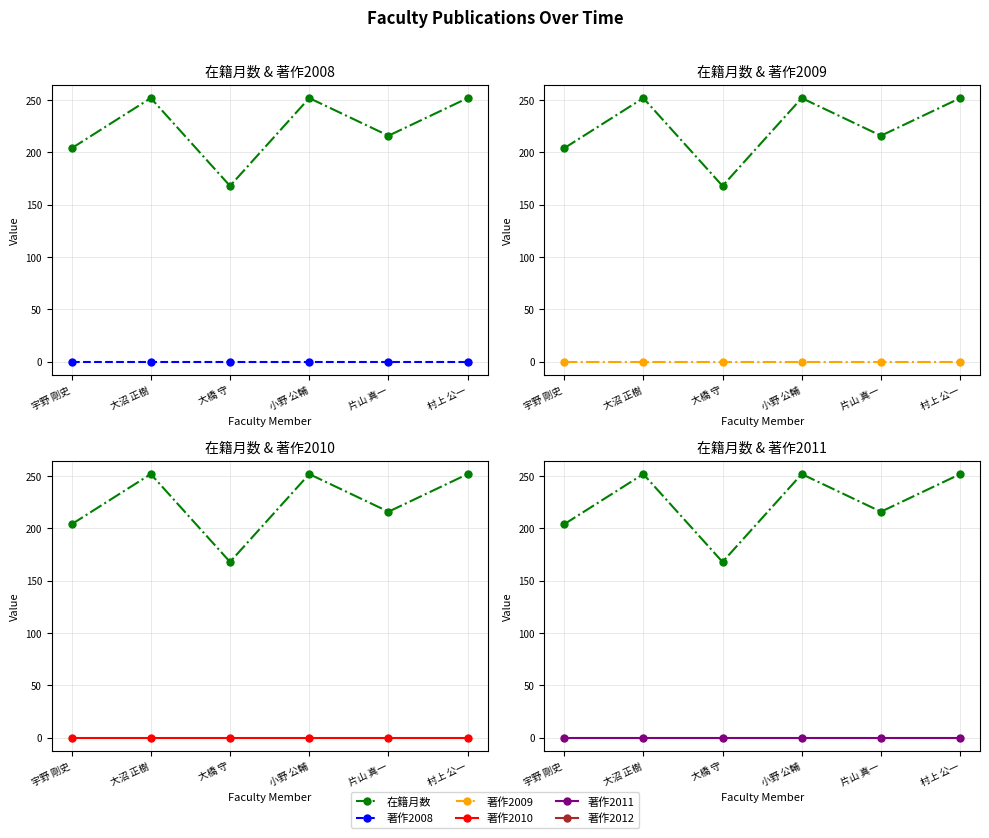

What is the difference between the highest and lowest values at 大橋 守?

168